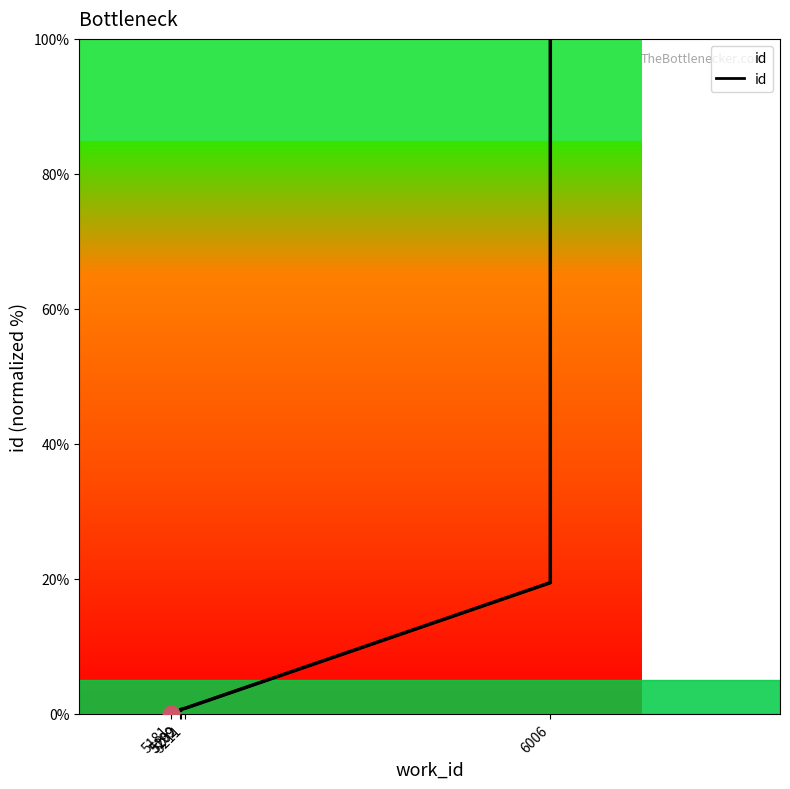

How many series are shown in this chart?

1